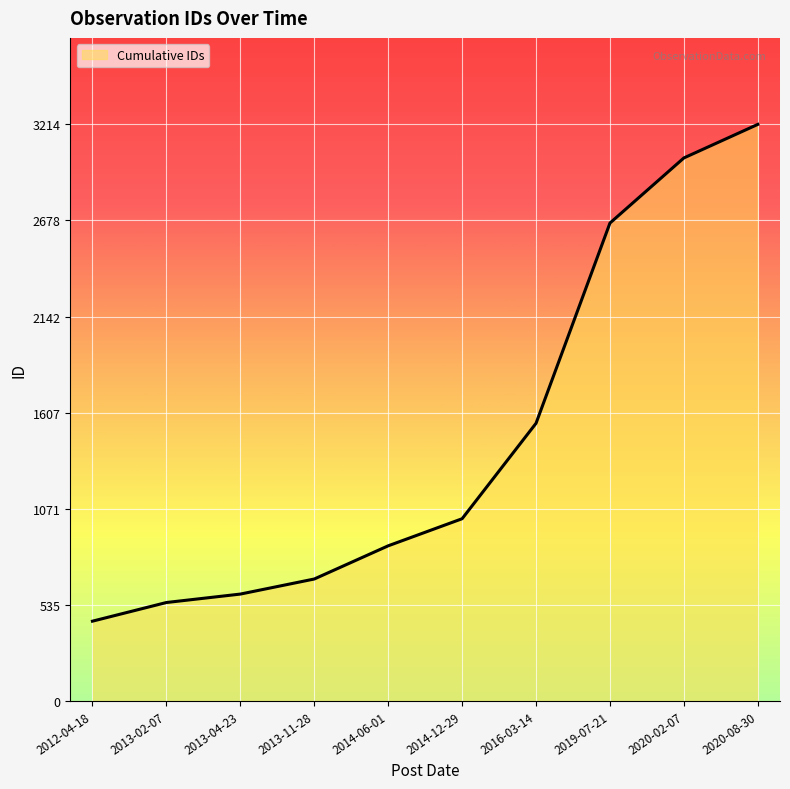

At which category does the chart reach its peak across all series?

2020-08-30